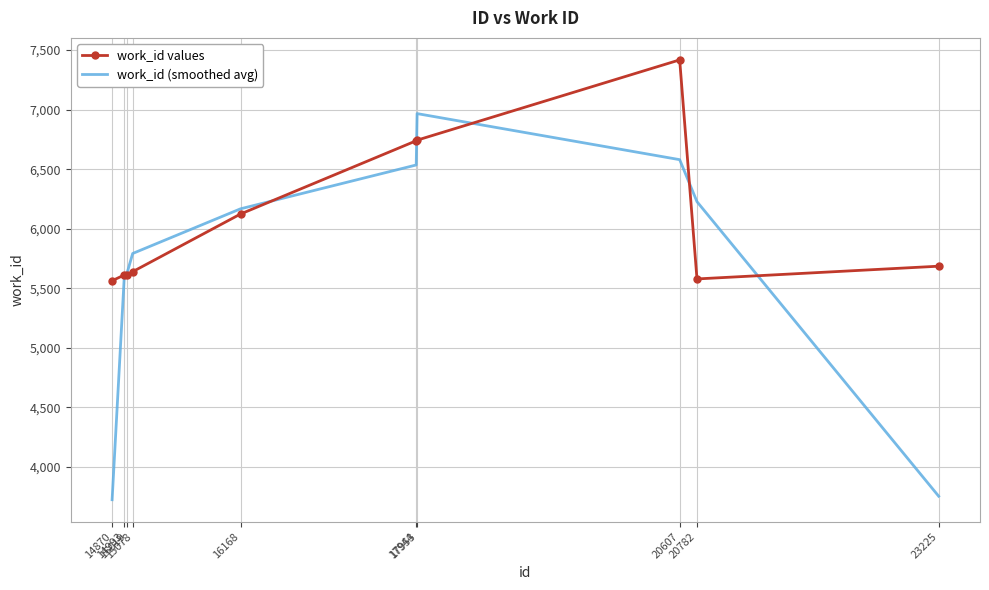

Which series has the largest total across all categories?

work_id values